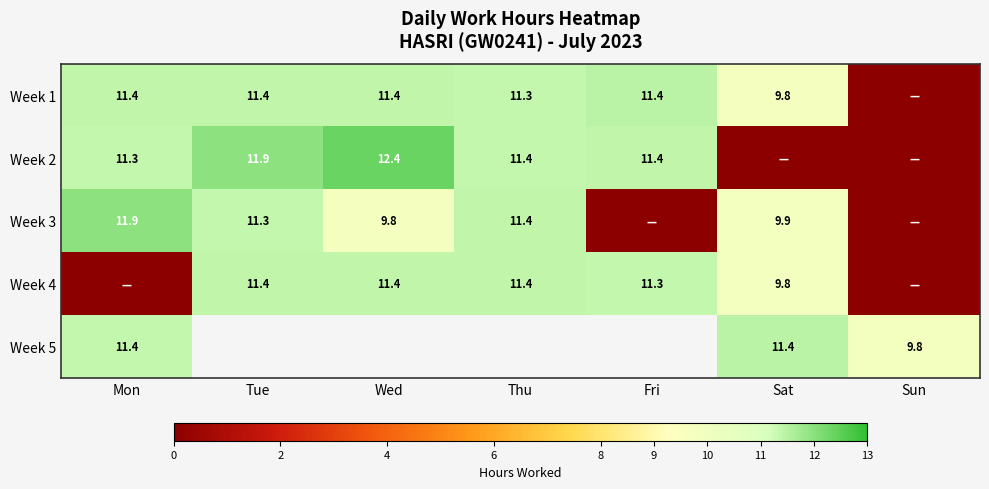

Which label corresponds to the smallest value in the chart?

Sun